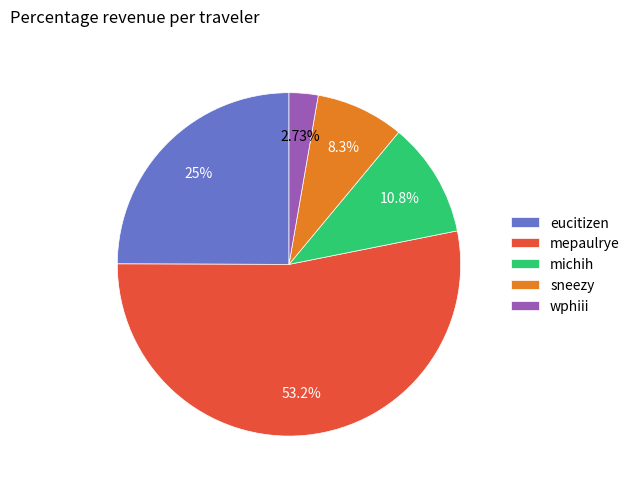

The sneezy slice represents 1% of the pie. True or false?

False